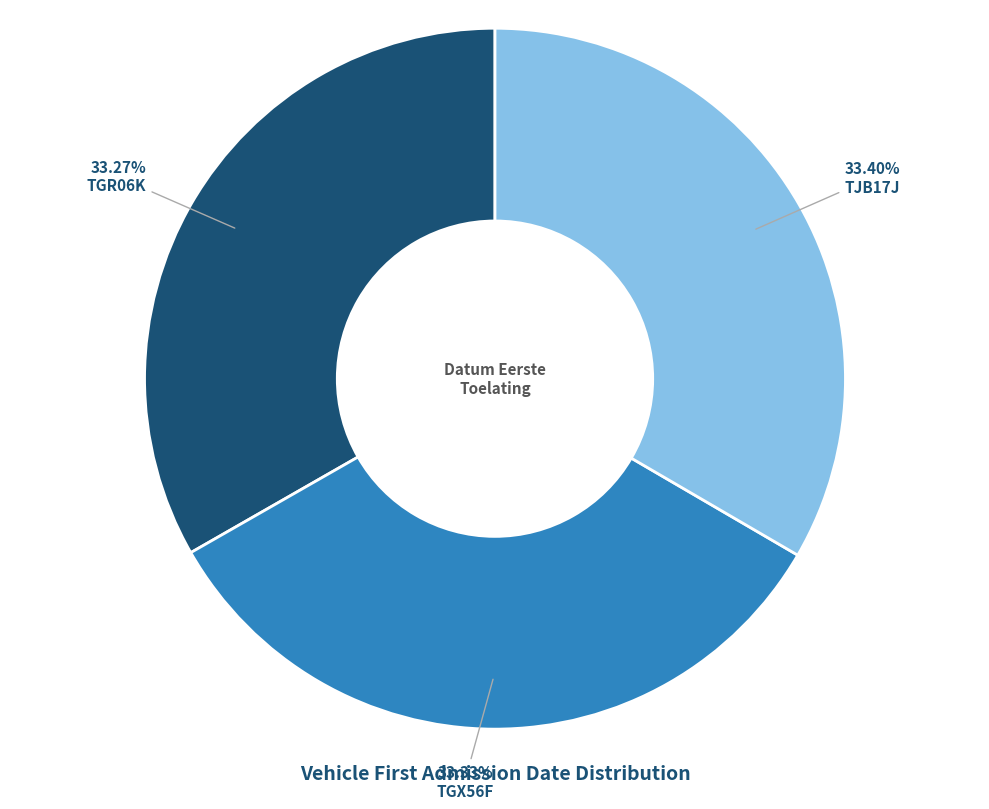

Does TGX56F account for over 50% of the chart?

No